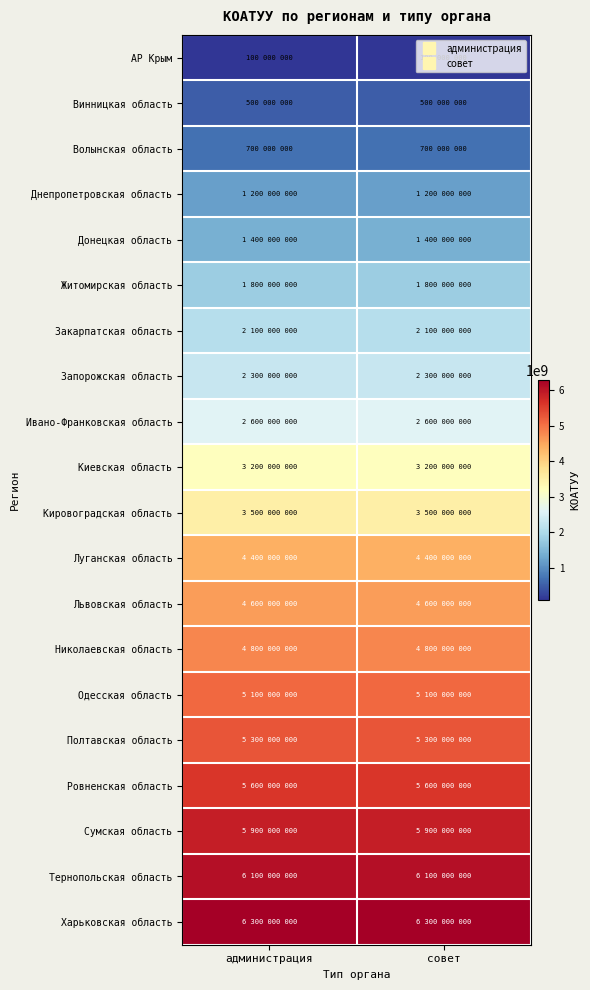

Reading left to right, extract all data points from this chart.

АР Крым: администрация=100000000	совет=100000000
Винницкая область: администрация=500000000	совет=500000000
Волынская область: администрация=700000000	совет=700000000
Днепропетровская область: администрация=1200000000	совет=1200000000
Донецкая область: администрация=1400000000	совет=1400000000
Житомирская область: администрация=1800000000	совет=1800000000
Закарпатская область: администрация=2100000000	совет=2100000000
Запорожская область: администрация=2300000000	совет=2300000000
Ивано-Франковская область: администрация=2600000000	совет=2600000000
Киевская область: администрация=3200000000	совет=3200000000
Кировоградская область: администрация=3500000000	совет=3500000000
Луганская область: администрация=4400000000	совет=4400000000
Львовская область: администрация=4600000000	совет=4600000000
Николаевская область: администрация=4800000000	совет=4800000000
Одесская область: администрация=5100000000	совет=5100000000
Полтавская область: администрация=5300000000	совет=5300000000
Ровненская область: администрация=5600000000	совет=5600000000
Сумская область: администрация=5900000000	совет=5900000000
Тернопольская область: администрация=6100000000	совет=6100000000
Харьковская область: администрация=6300000000	совет=6300000000